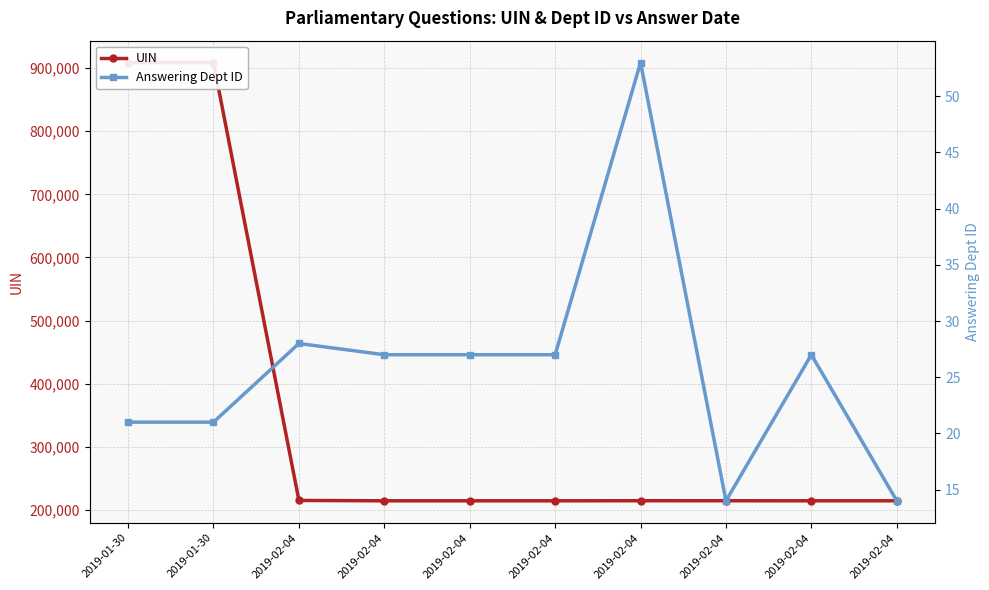

Reading left to right, extract all data points from this chart.

UIN: 908817	908815	215093	214497	214498	214499	214640	214595	214511	214529
Answering Dept ID: 21	21	28	27	27	27	53	14	27	14